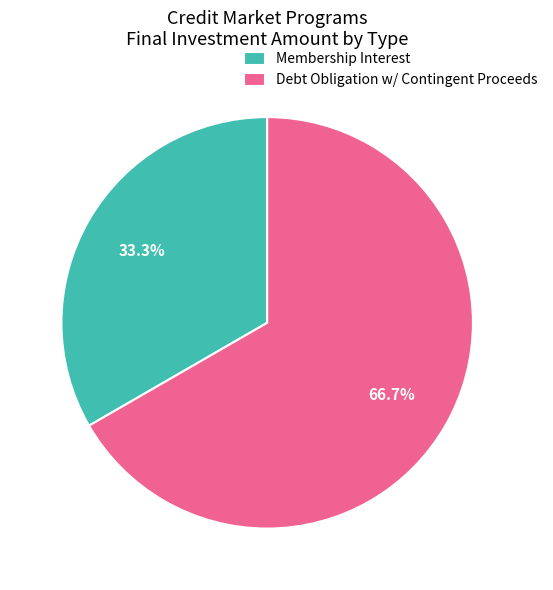

How many segments does this pie chart have?

2